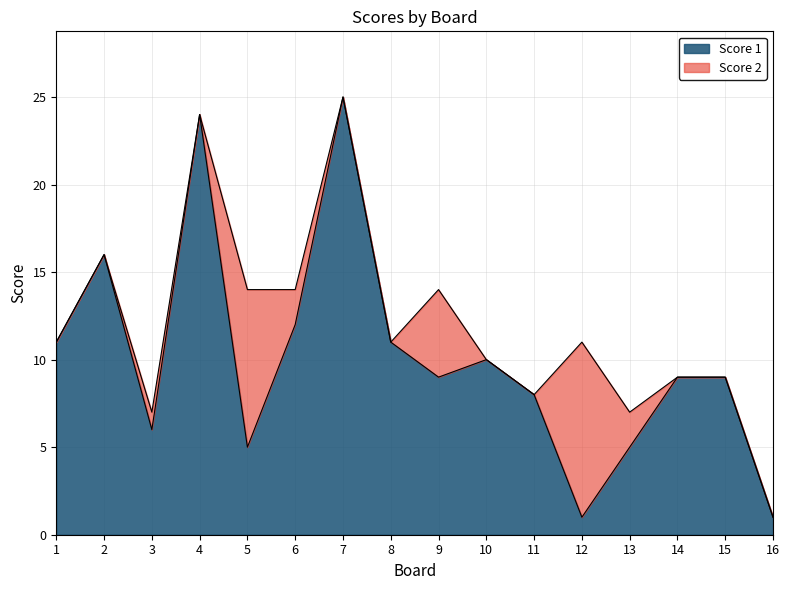

True or false: there are more than 0 points higher than both neighbors.

True